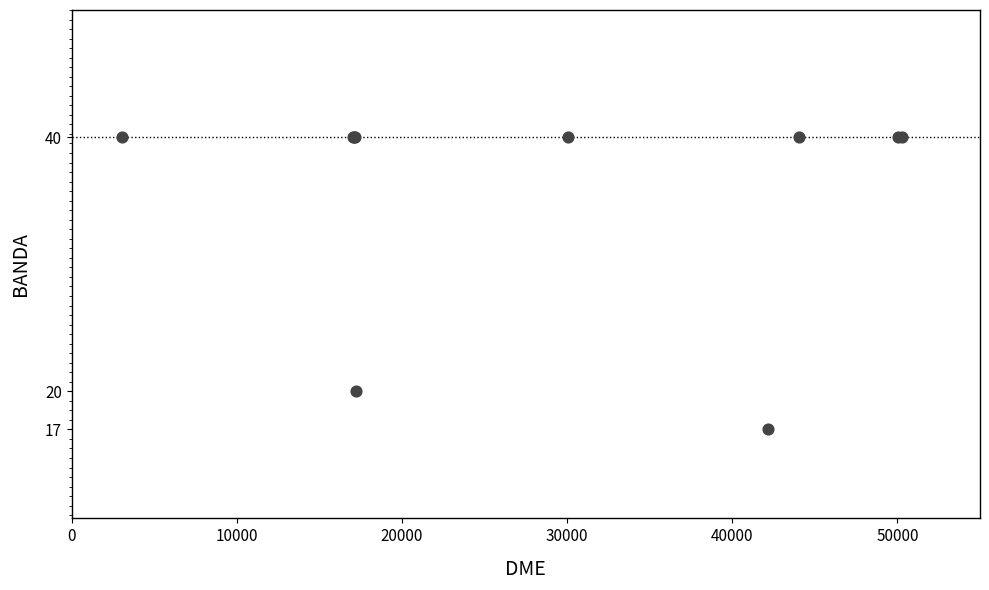

What Y value in the scatter plot is closest to 28?

20